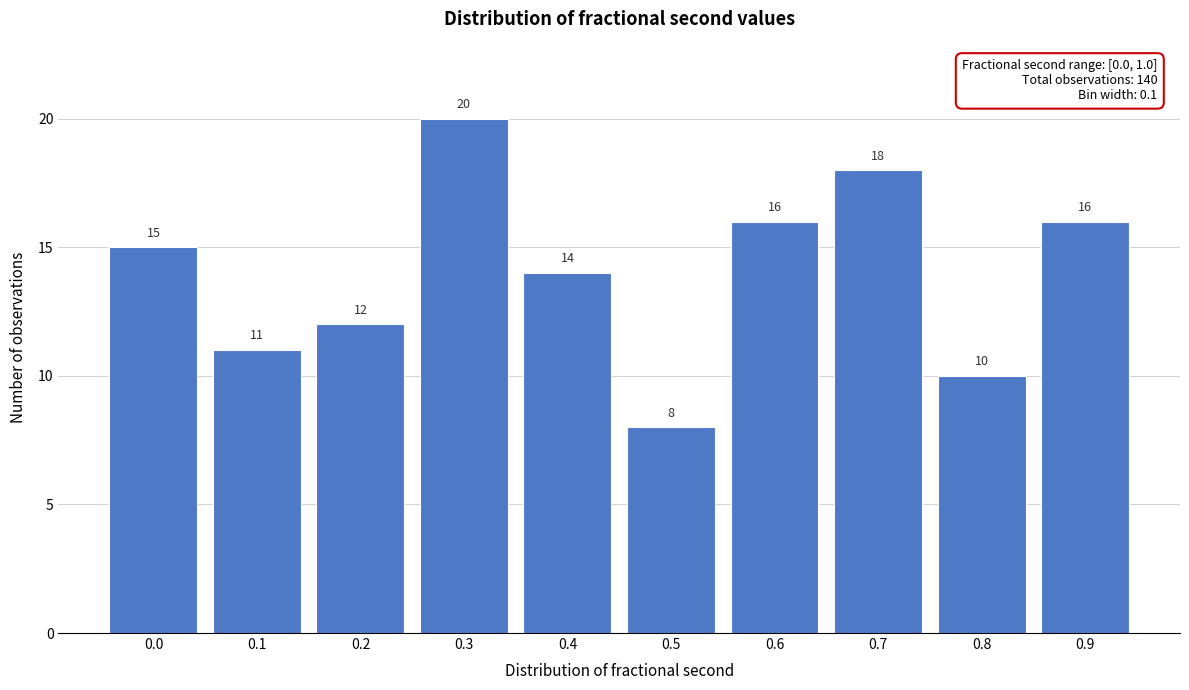

Reading right to left, what are all the values shown in this chart?

0.9=16	0.8=10	0.7=18	0.6=16	0.5=8	0.4=14	0.3=20	0.2=12	0.1=11	0.0=15